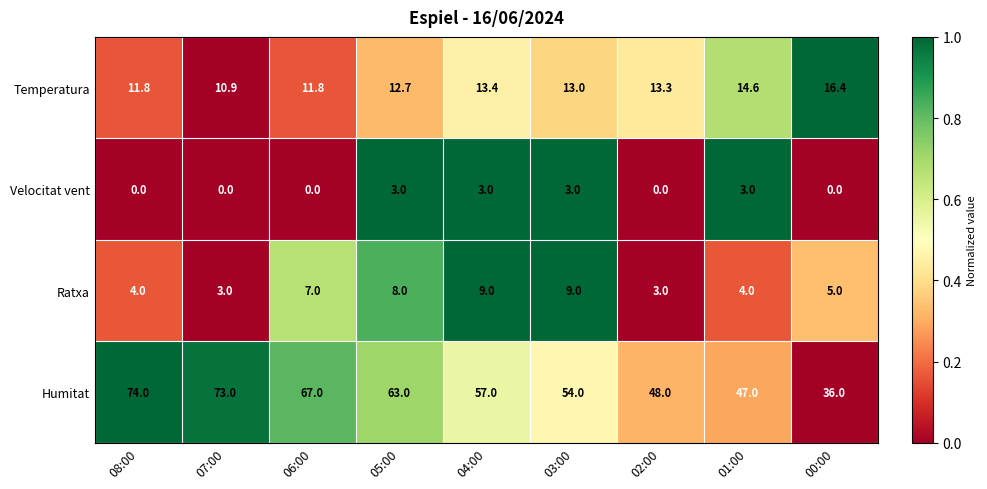

What is the difference between the Humitat values at 01:00 and 04:00?

10.0